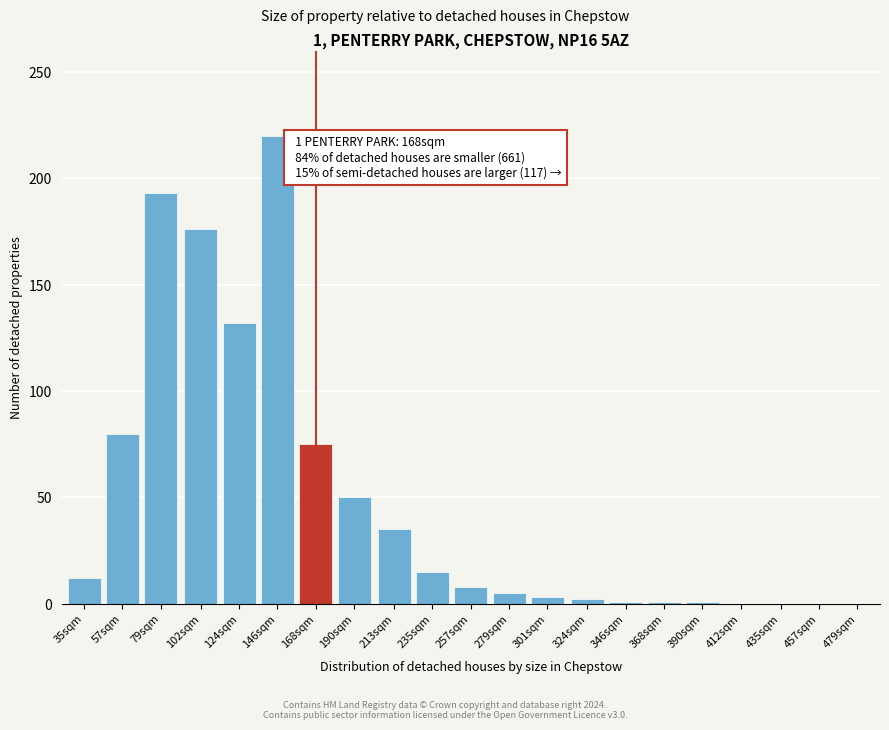

What is the sum of all values?

1009